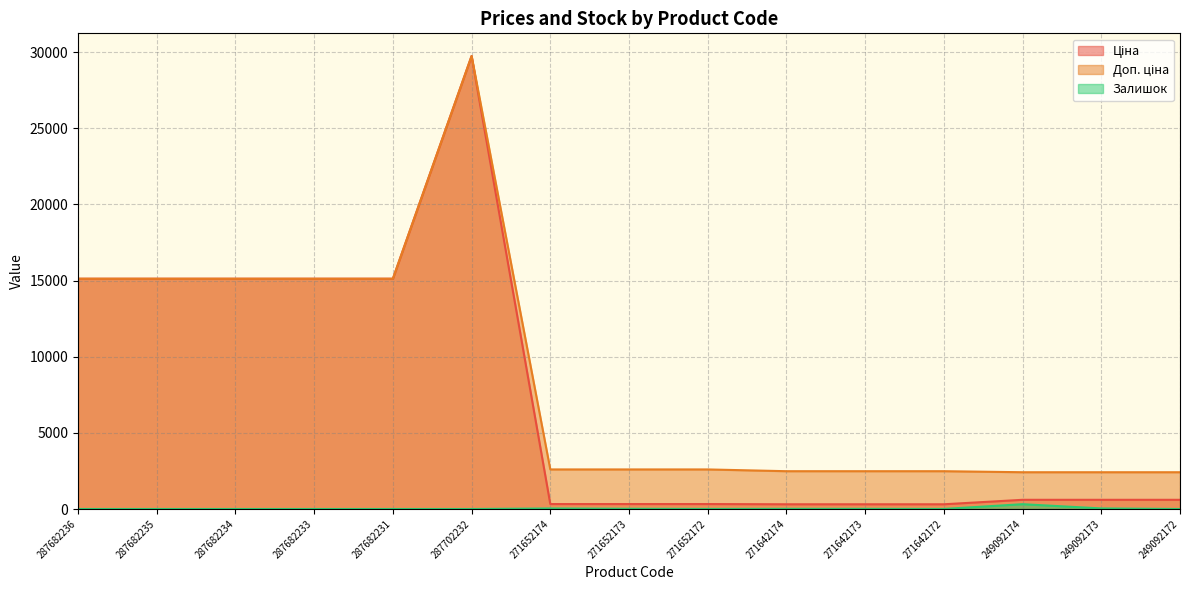

What is the difference between the Залишок values at 271642172 and 249092173?

34.0